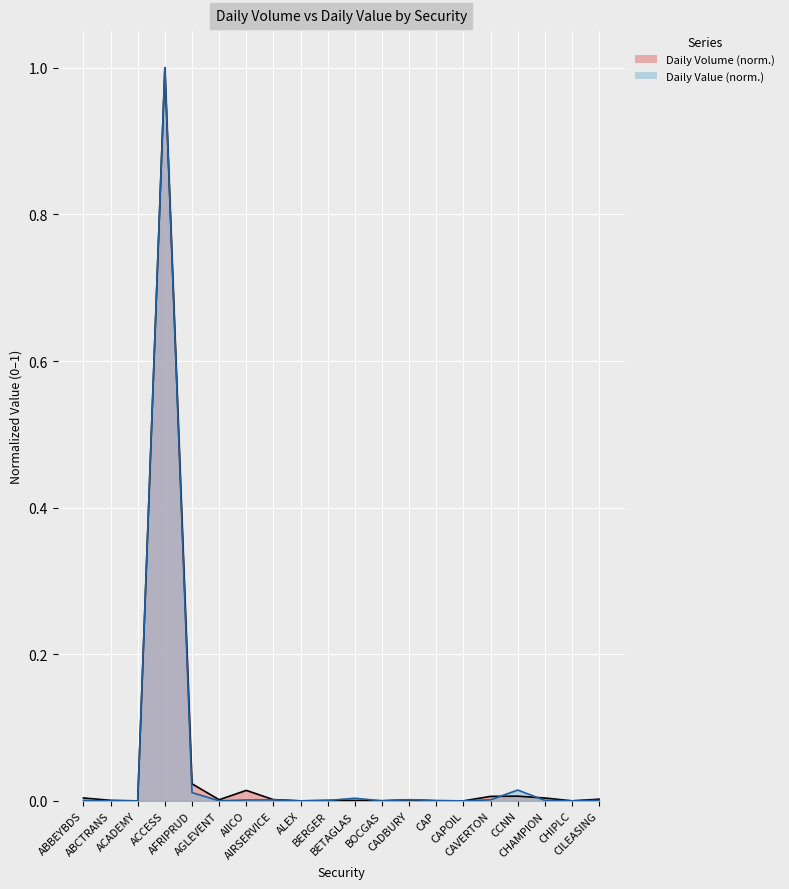

The value of Daily Value at CHAMPION is 0.0. True or false?

False